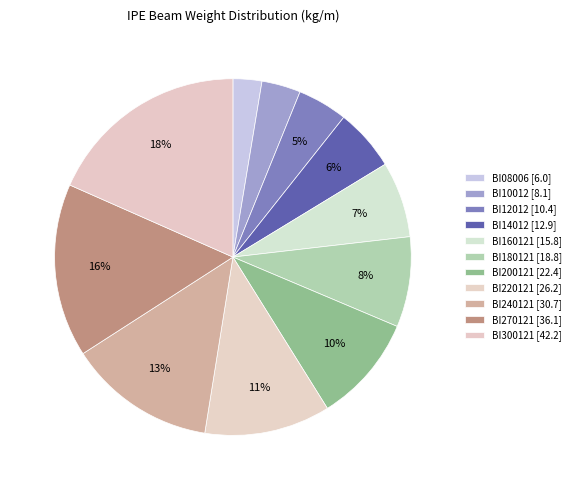

To the nearest percent, what is the difference between the BI180121 and BI14012 slice percentages?

3%